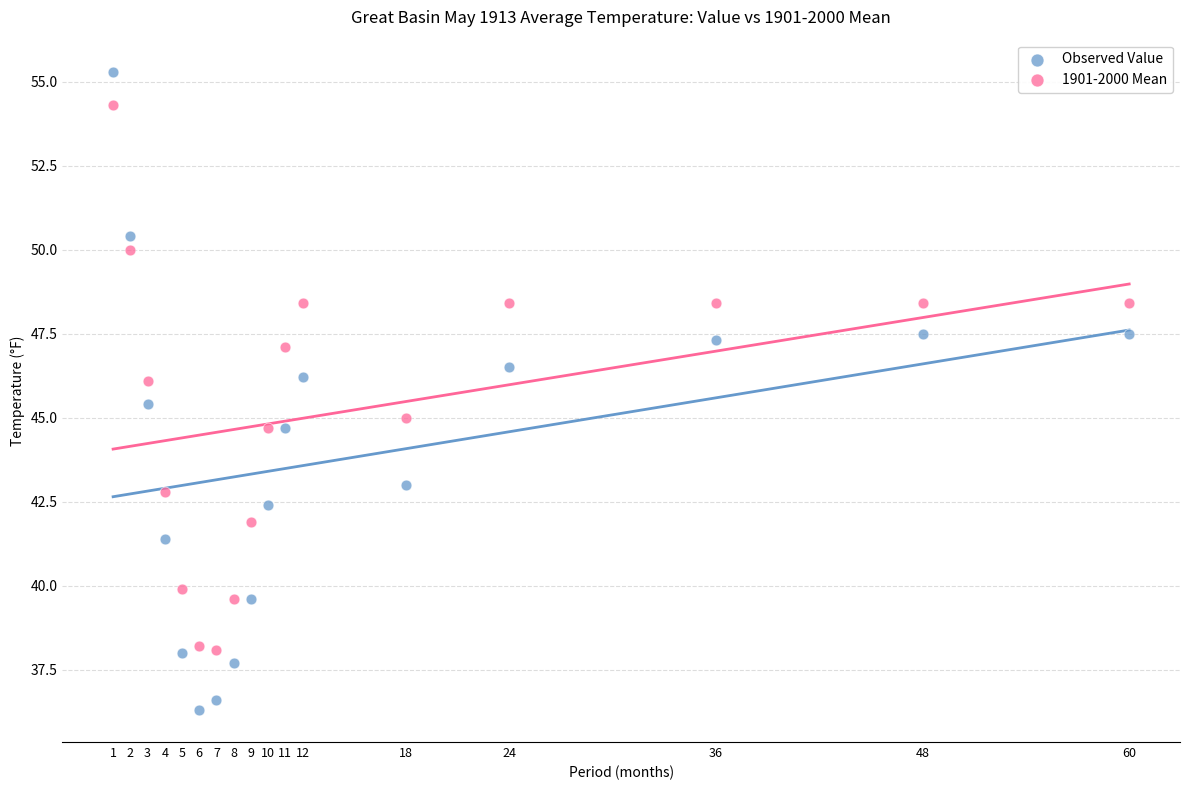

Which series reaches the minimum Y coordinate?

Observed Value